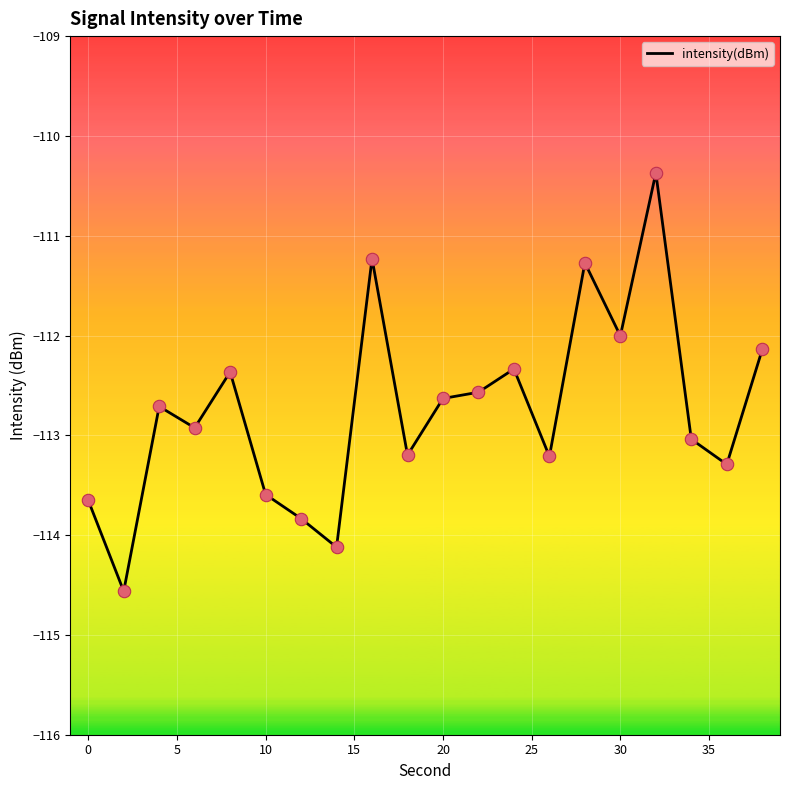

What is the greatest value displayed?

-110.4